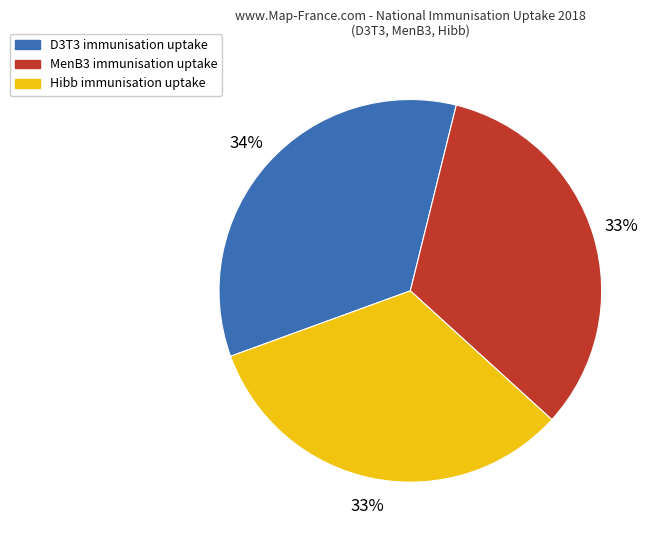

How many segments does this pie chart have?

3